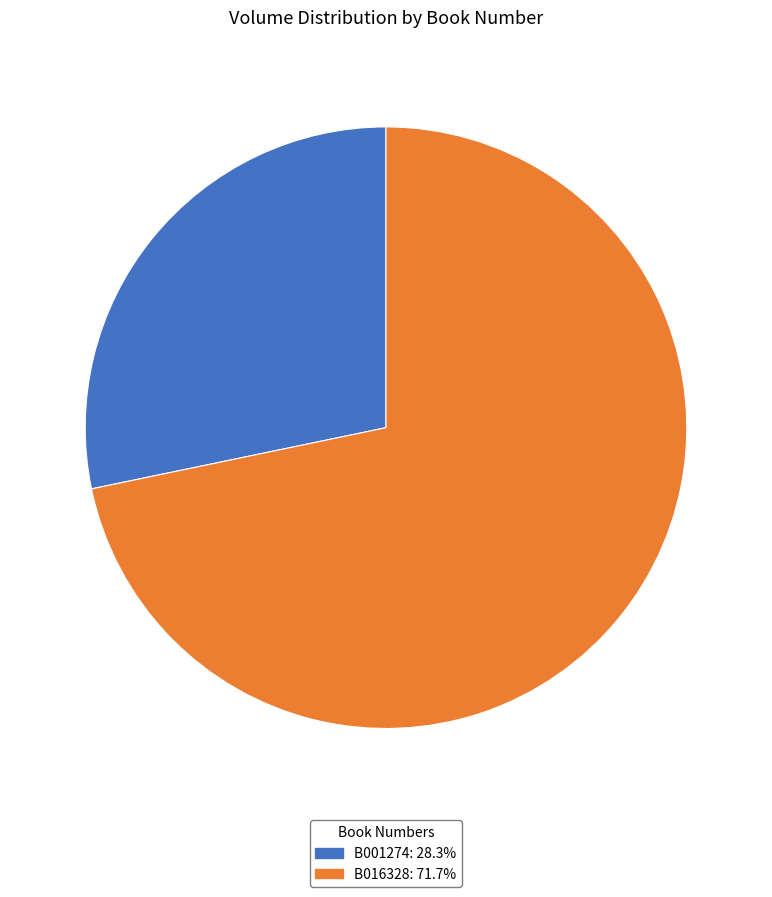

Is the sum of B016328: 71.7% and B001274: 28.3% greater than half?

Yes